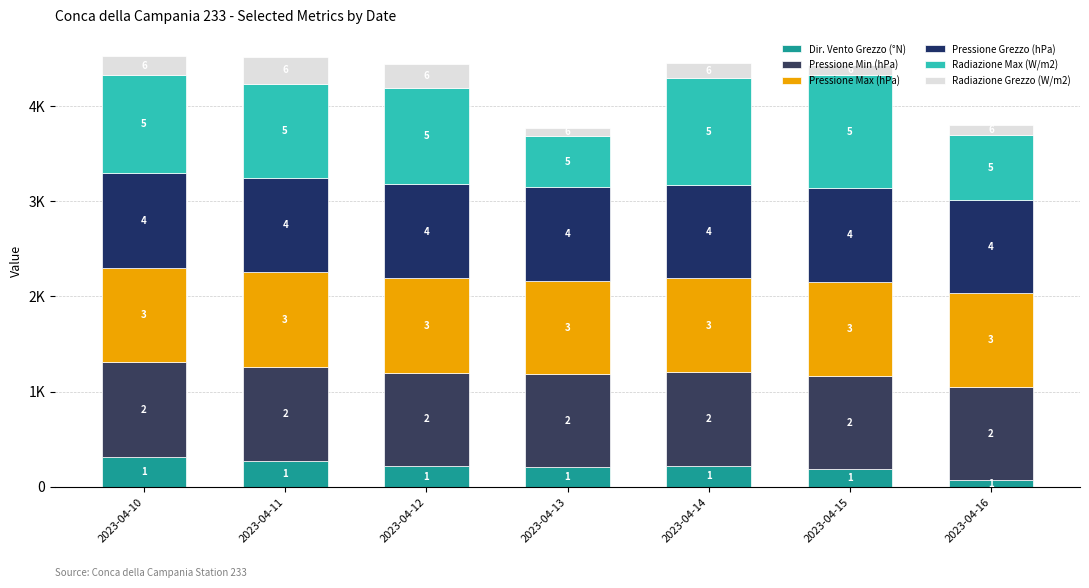

Which series changed the most between 2023-04-13 and 2023-04-16?

Radiazione Max (W/m2)